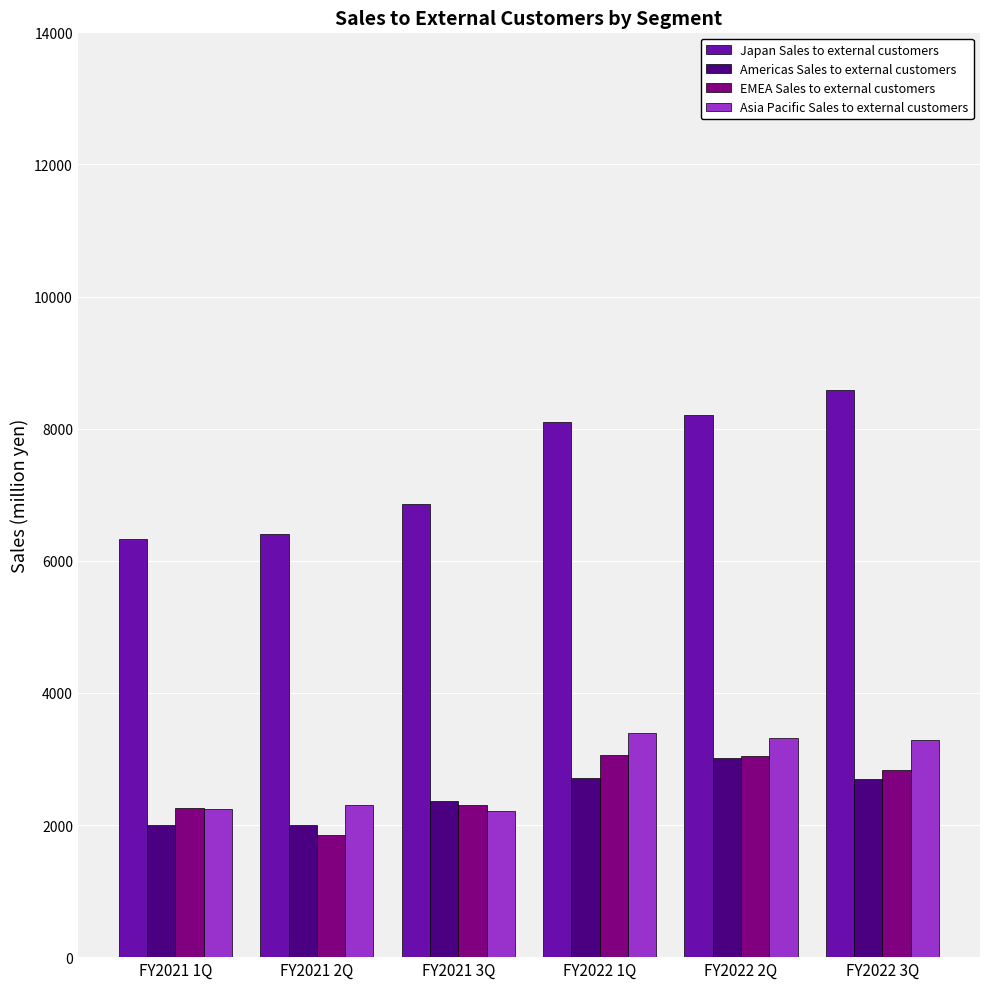

The value of Asia Pacific Sales to external customers at FY2022 3Q is 1243. True or false?

False